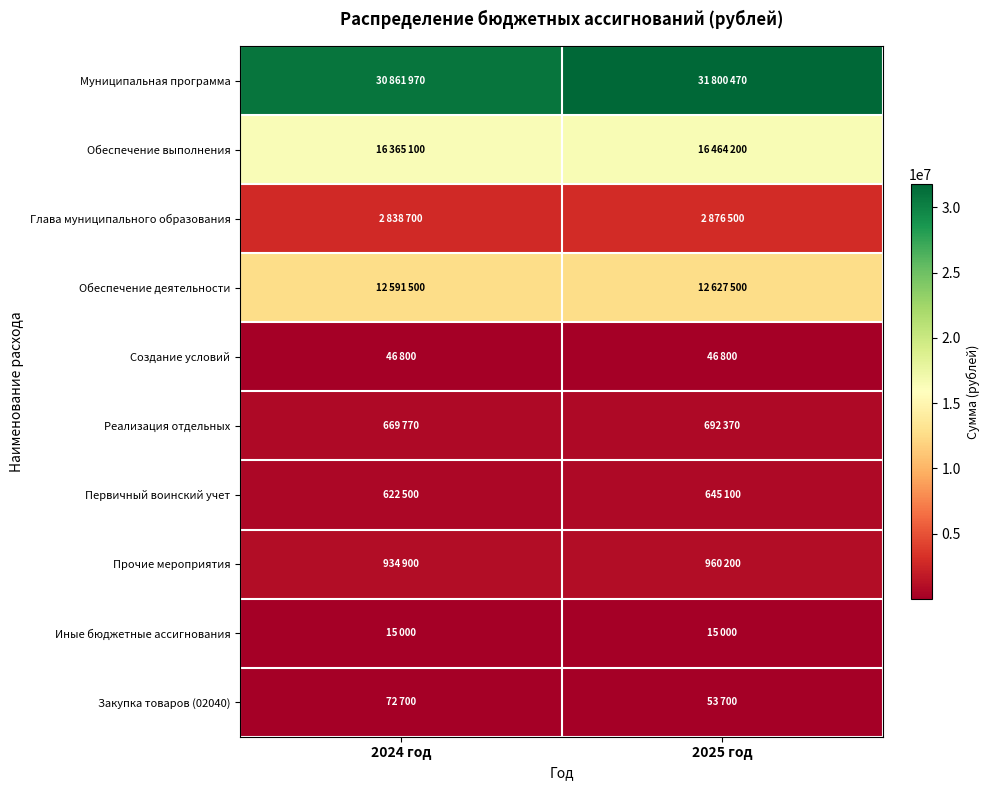

Rank the series by their maximum value, from lowest to highest.

Иные бюджетные ассигнования, Создание условий, Закупка товаров (02040), Первичный воинский учет, Реализация отдельных, Прочие мероприятия, Глава муниципального образования, Обеспечение деятельности, Обеспечение выполнения, Муниципальная программа